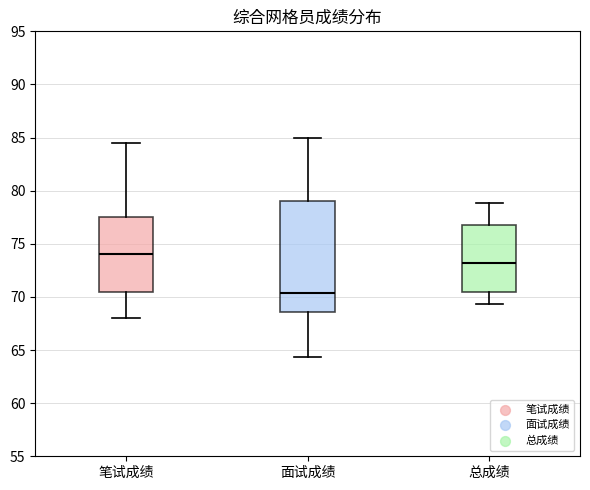

Which box's median line is the highest?

笔试成绩